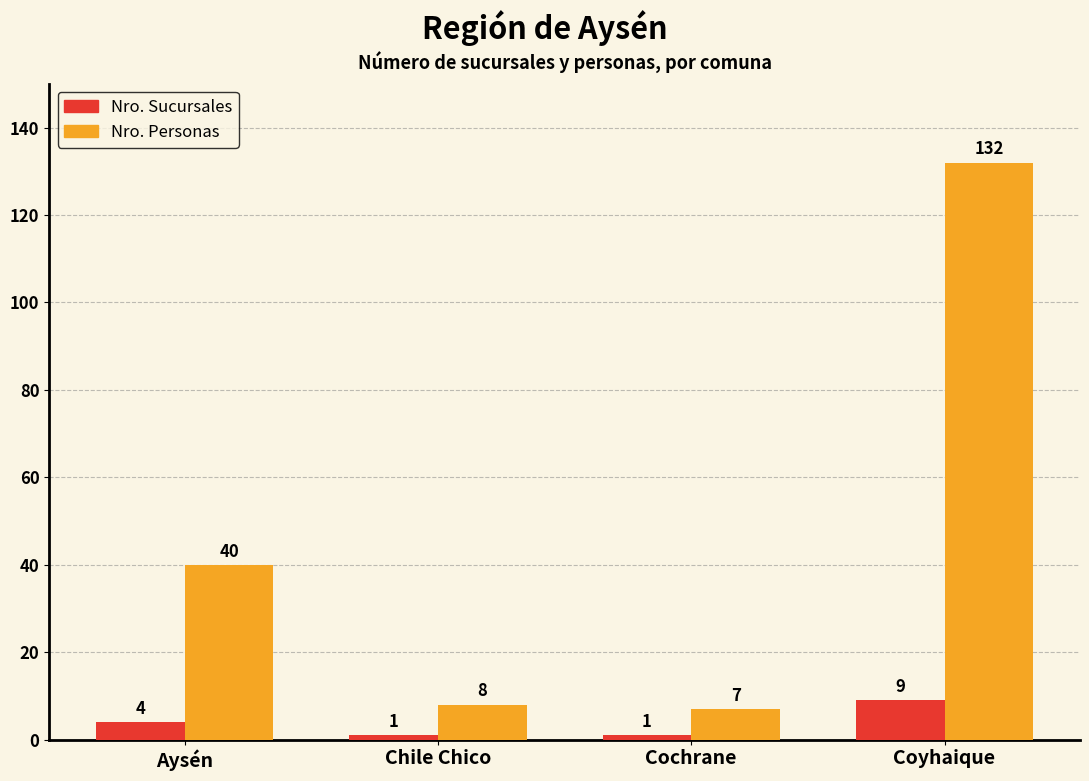

What is the greatest value displayed?

132